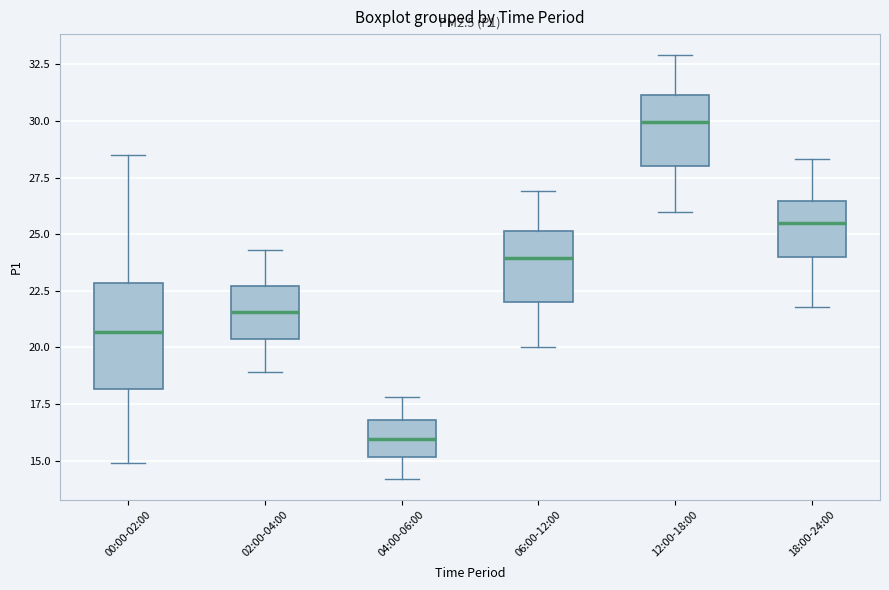

Reading left to right, transcribe this box plot: for each box, give where its median line is, the range the box spans, and where its two whiskers end, as read against the y-axis. The values are not printed on the chart, so give them approximately, as read against the axis.

00:00-02:00: median 20.5, box 18.0 to 23.0, whiskers 15.0 to 28.5
02:00-04:00: median 21.5, box 20.5 to 22.5, whiskers 19.0 to 24.5
04:00-06:00: median 16.0, box 15.0 to 17.0, whiskers 14.0 to 18.0
06:00-12:00: median 24.0, box 22.0 to 25.0, whiskers 20.0 to 27.0
12:00-18:00: median 30.0, box 28.0 to 31.0, whiskers 26.0 to 33.0
18:00-24:00: median 25.5, box 24.0 to 26.5, whiskers 22.0 to 28.5